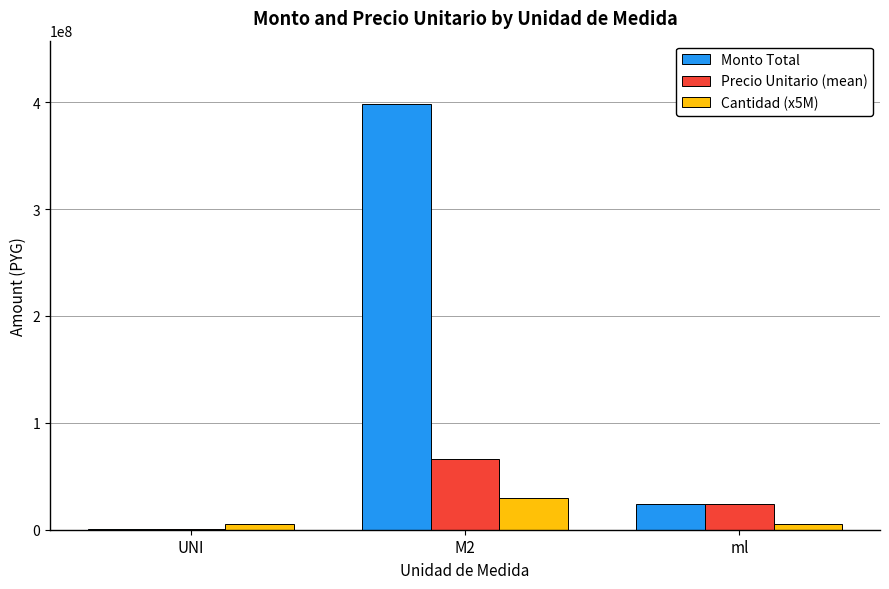

What is the total value across all series at ml?

53644000